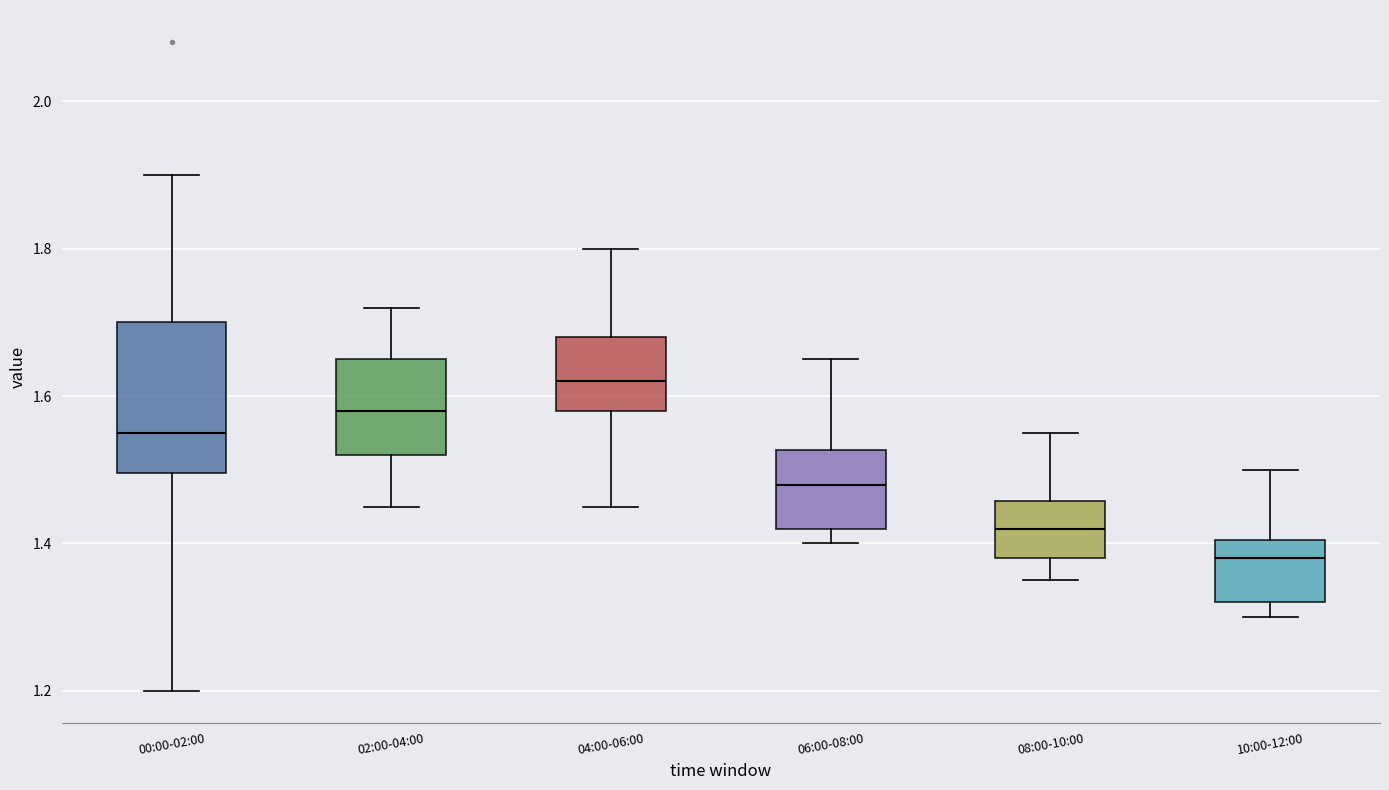

Comparing the boxes themselves (not the whiskers), which one is the tallest?

00:00-02:00